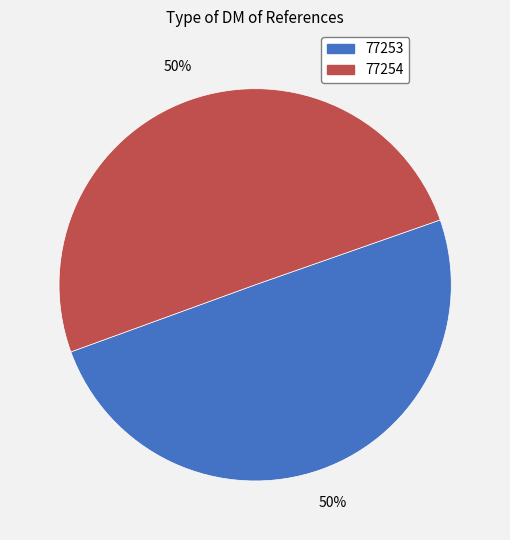

Approximately how many times larger is the value at 77253 compared to 77254?

1.0